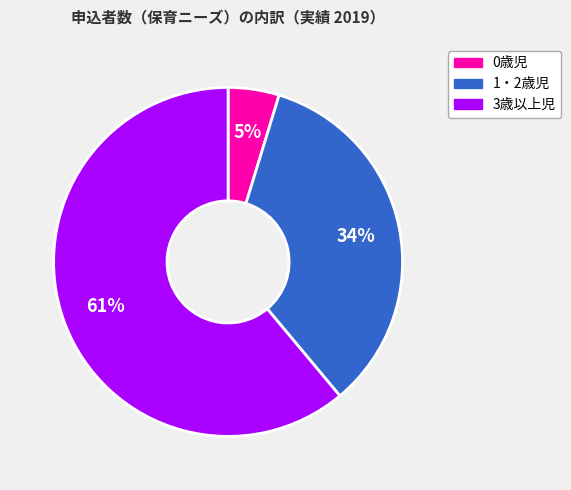

How many segments does this pie chart have?

3